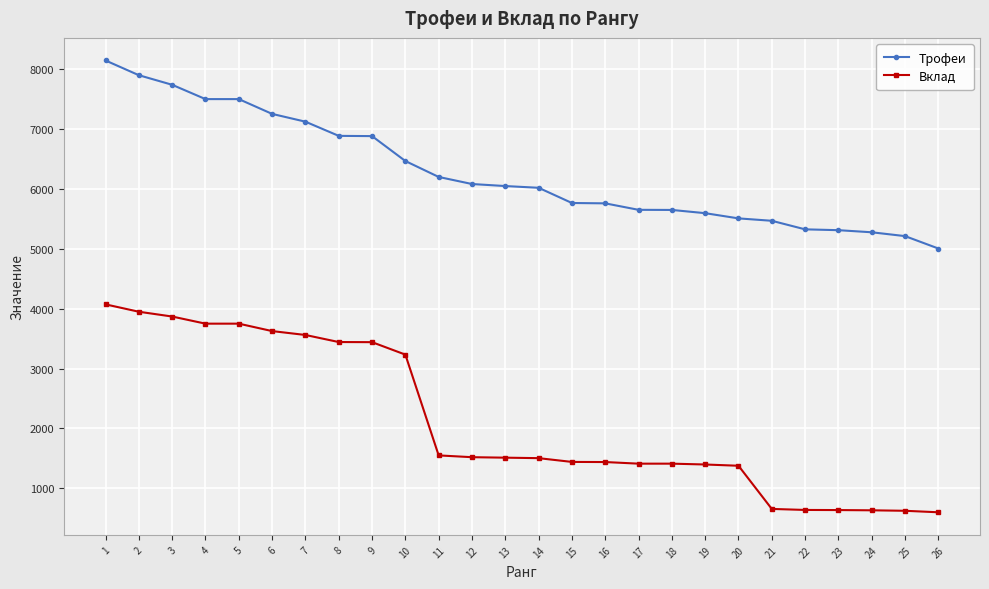

Count the number of categories in the chart.

26